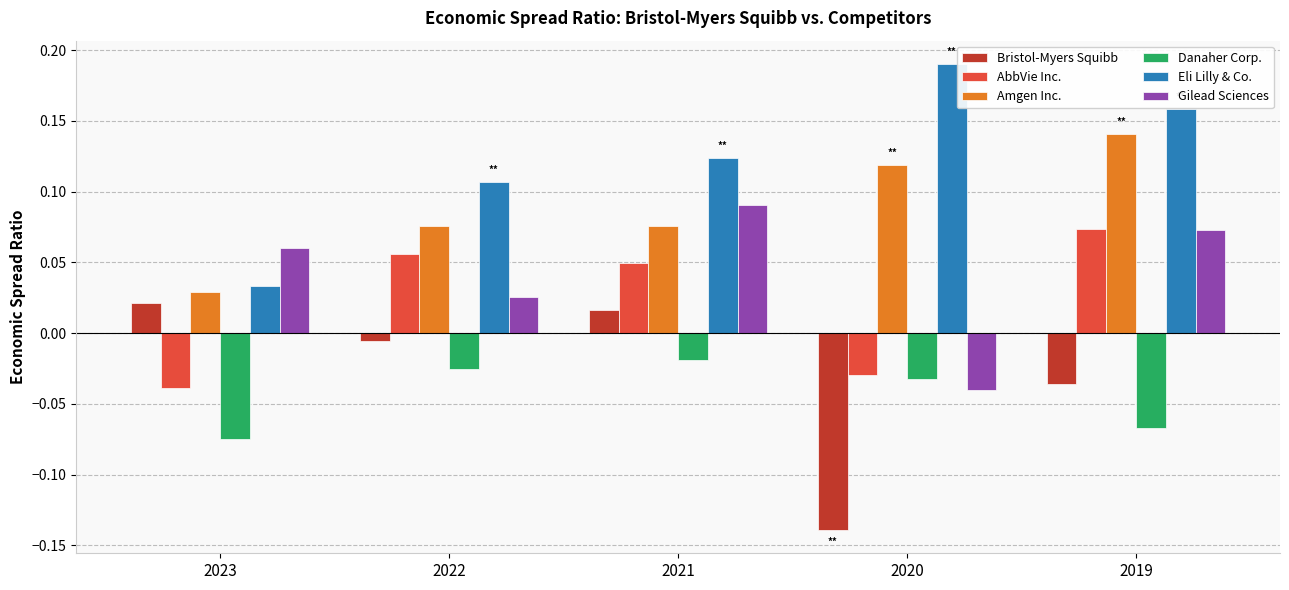

Rank the series by their maximum value, from lowest to highest.

Danaher Corp., Bristol-Myers Squibb, AbbVie Inc., Gilead Sciences, Amgen Inc., Eli Lilly & Co.